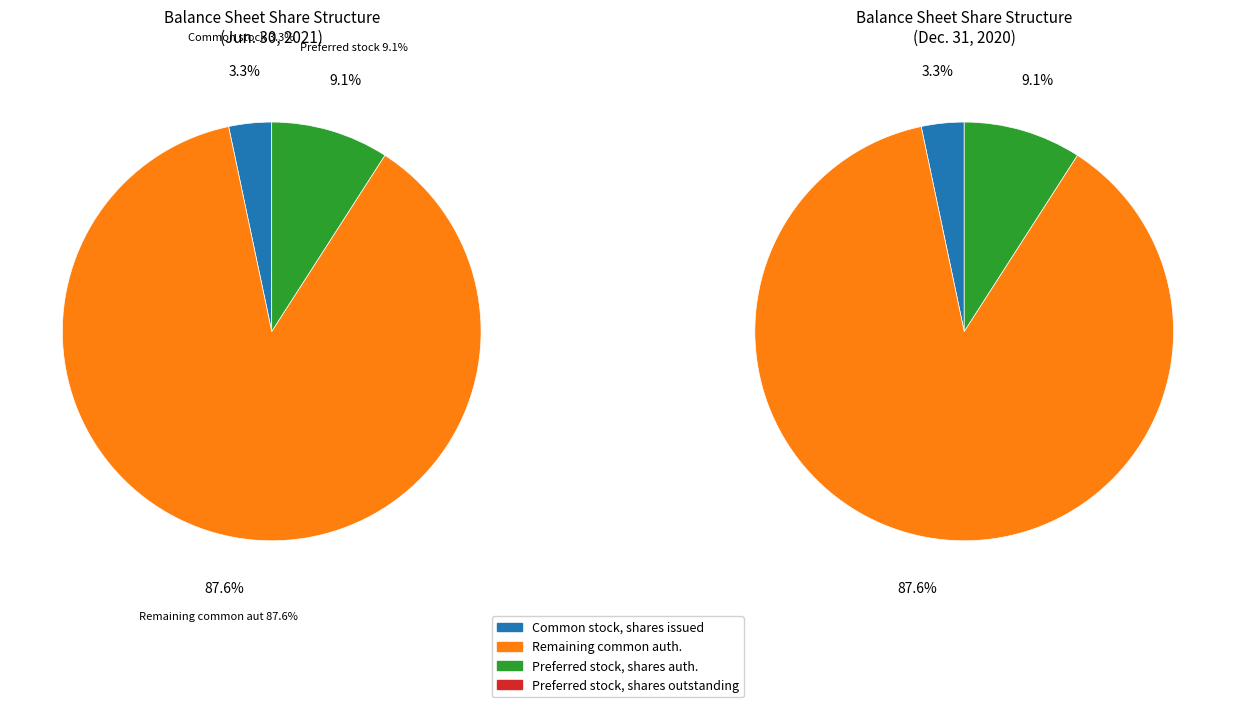

What is the total percentage of Preferred stock, shares authorized and Common stock, shares authorized?

96.8%